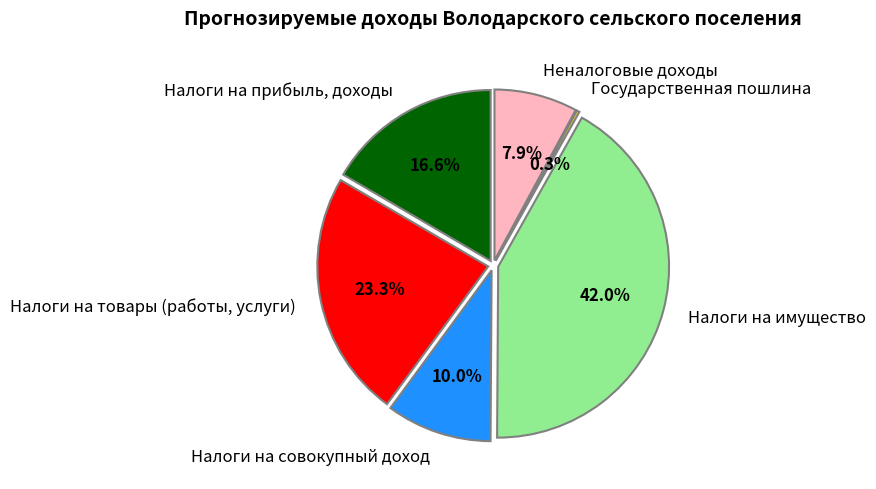

Which slice is the smallest?

Государственная пошлина